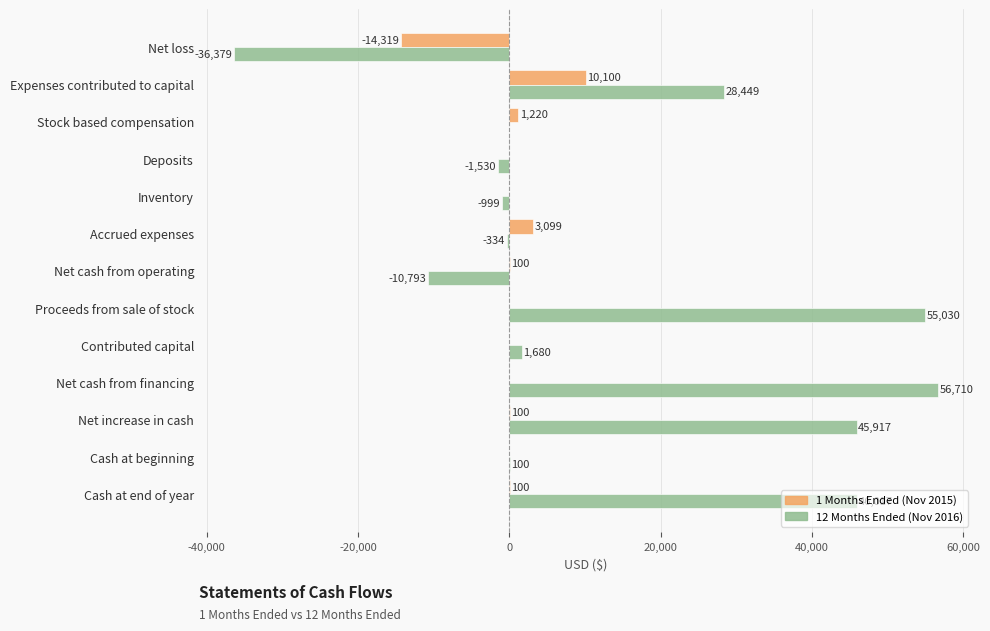

The value of 1 Months Ended (Nov 2015) at Inventory is 8419. True or false?

False